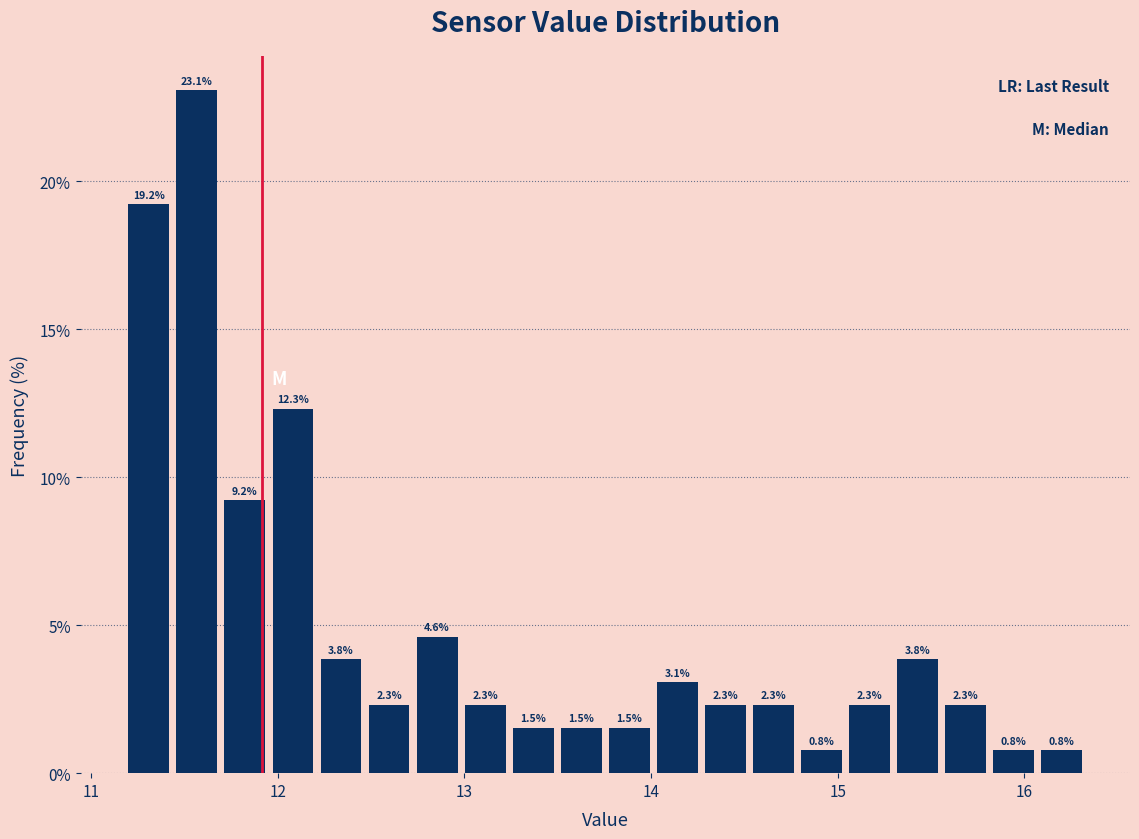

Read against the x-axis, roughly where is the centre of the tallest bar?

11.6